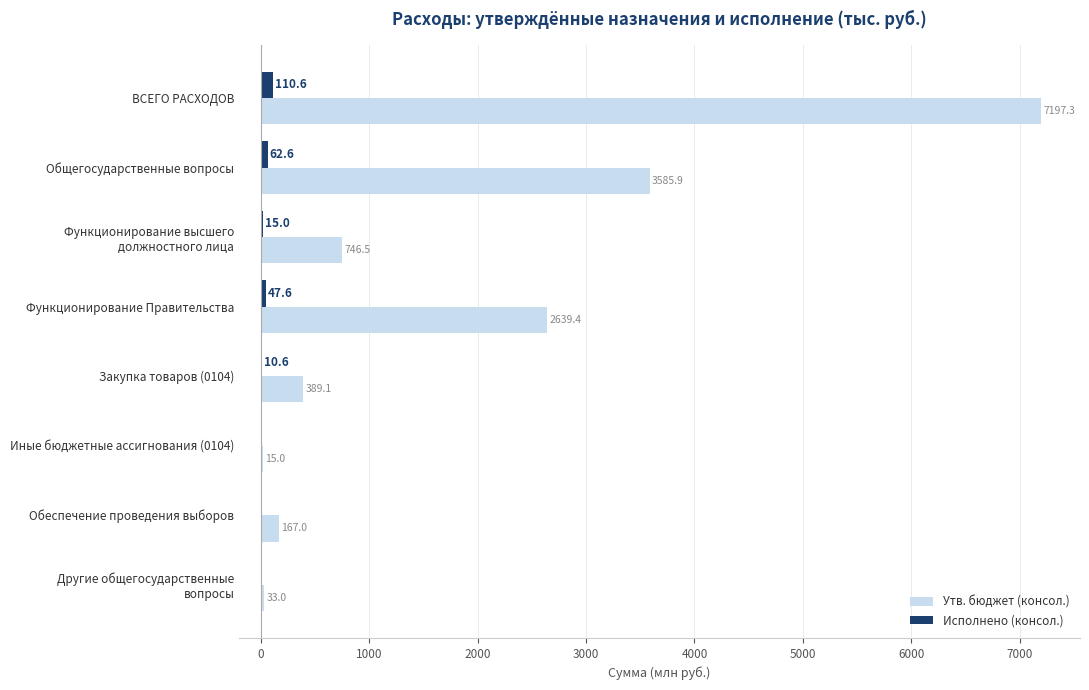

What value does the Исполнено (консол.) series have at Общегосударственные вопросы?

62.6